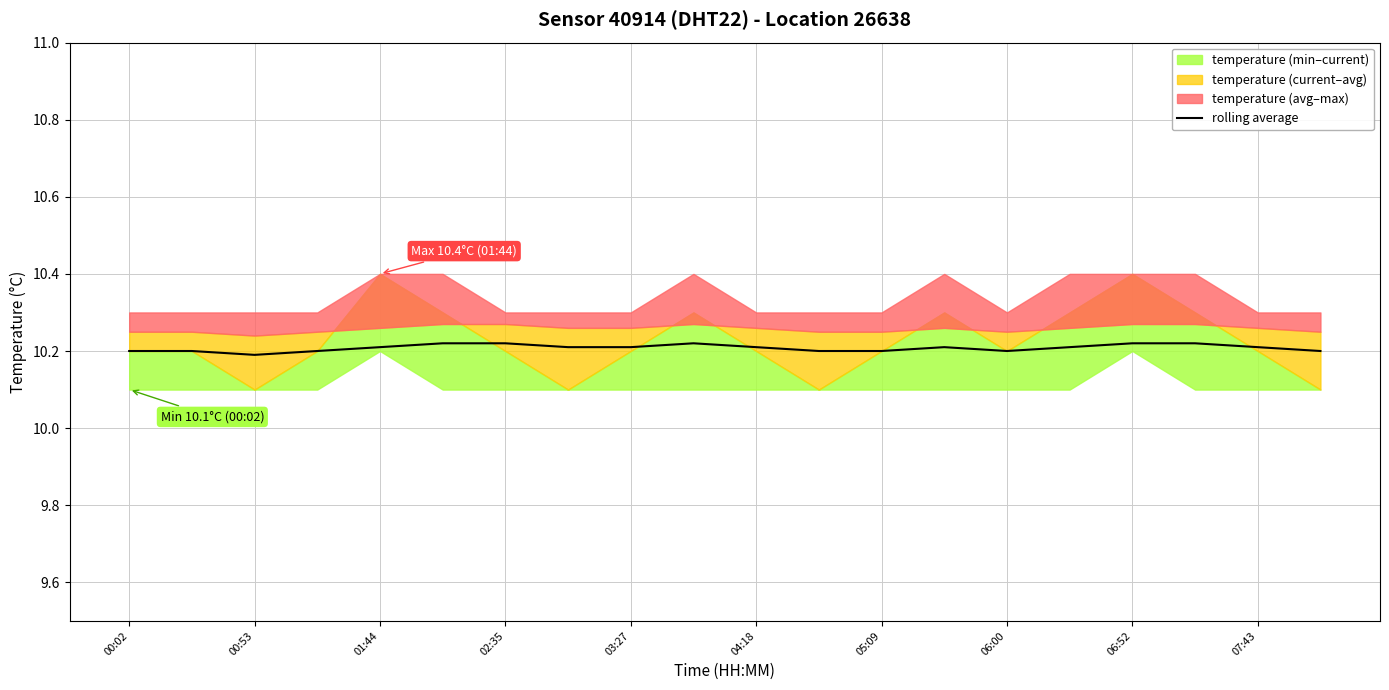

Reading left to right, list all the values displayed in this chart.

10.2	10.2	10.2	10.2	10.2	10.2	10.2	10.2	10.2	10.2	10.2	10.2	10.2	10.2	10.2	10.2	10.2	10.2	10.2	10.2